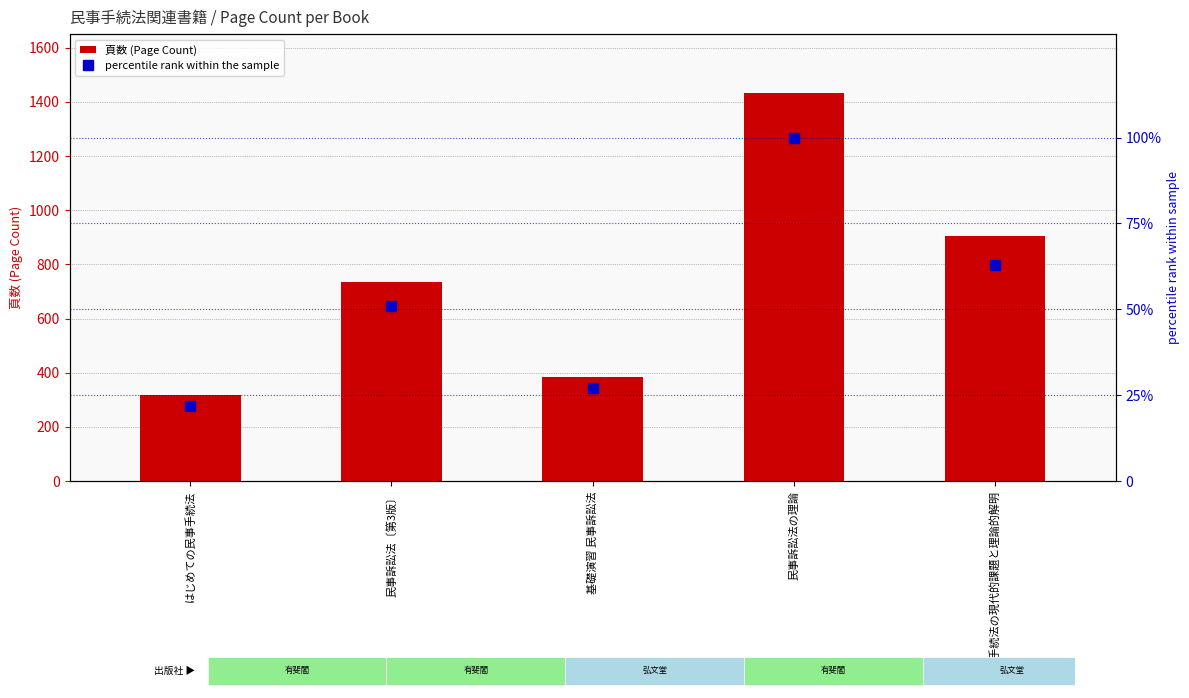

How many data points in percentile rank within the sample are above 51?

2